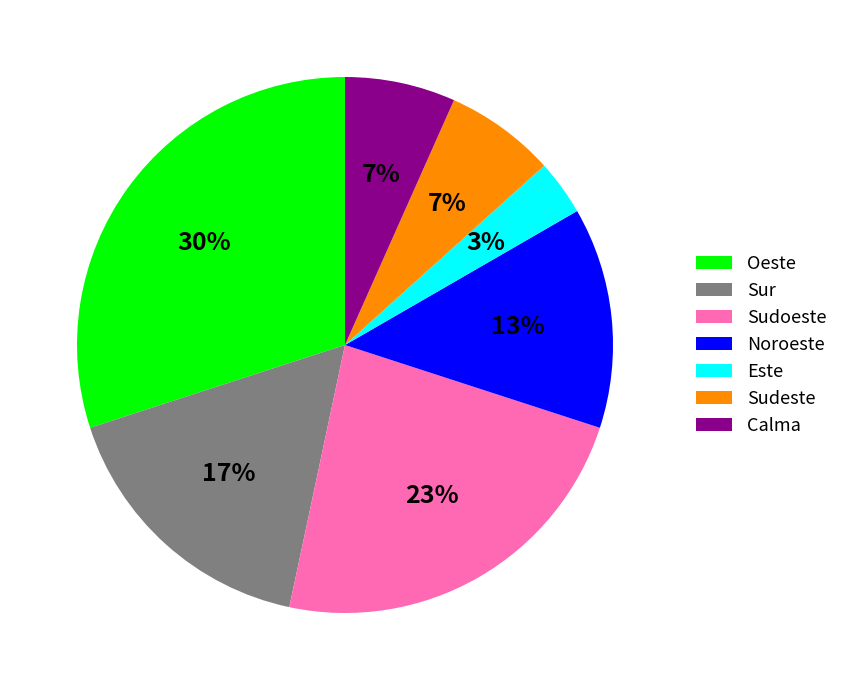

Which slice is the largest?

Oeste